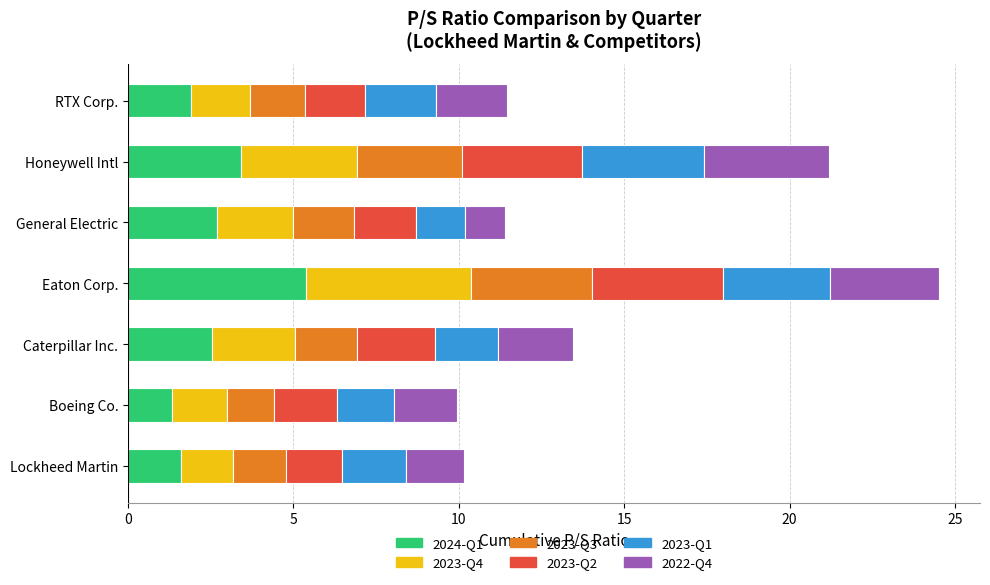

What are all the series names shown in the legend?

2024-Q1, 2023-Q4, 2023-Q3, 2023-Q2, 2023-Q1, 2022-Q4